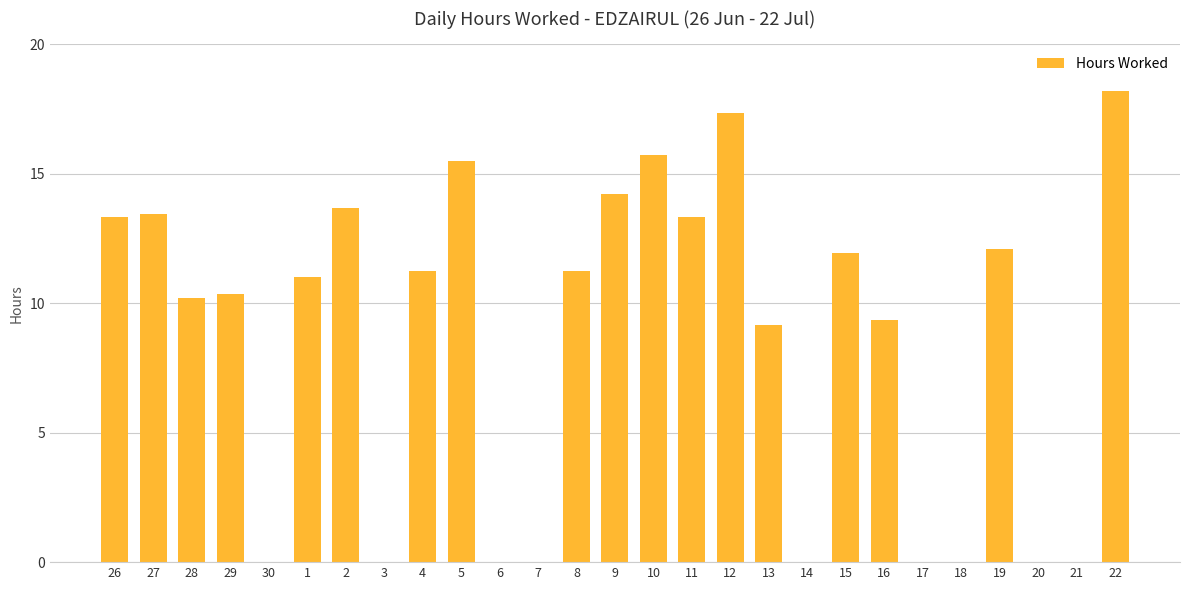

The value at 21 is 0.0. True or false?

True